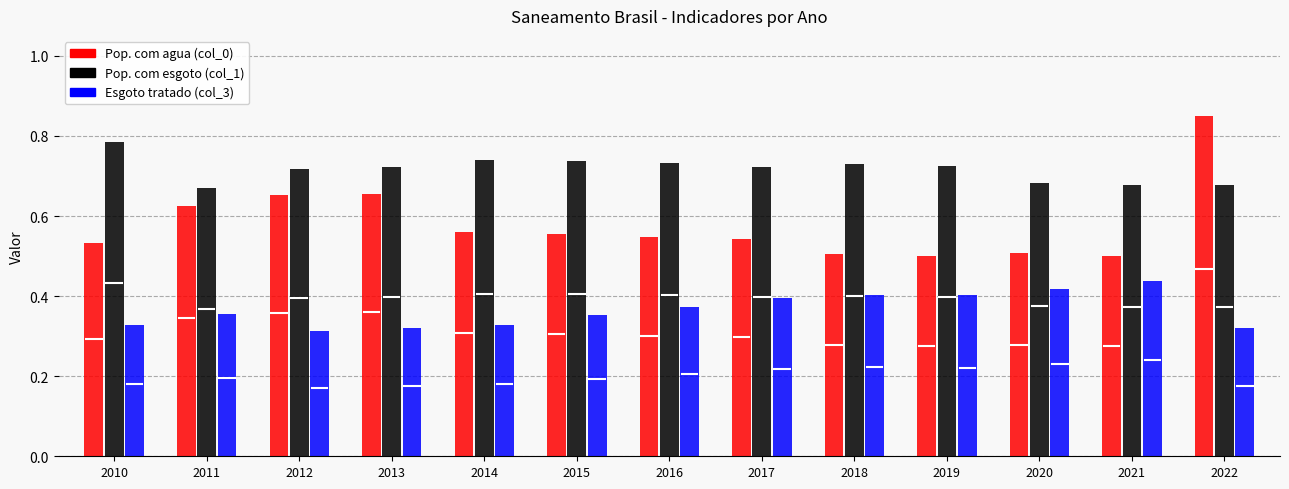

Reading left to right, what are all the values shown in this chart?

Pop. com agua (col_0): 0.5	0.6	0.7	0.7	0.6	0.6	0.5	0.5	0.5	0.5	0.5	0.5	0.8
Pop. com esgoto (col_1): 0.8	0.7	0.7	0.7	0.7	0.7	0.7	0.7	0.7	0.7	0.7	0.7	0.7
Esgoto tratado (col_3): 0.3	0.4	0.3	0.3	0.3	0.4	0.4	0.4	0.4	0.4	0.4	0.4	0.3